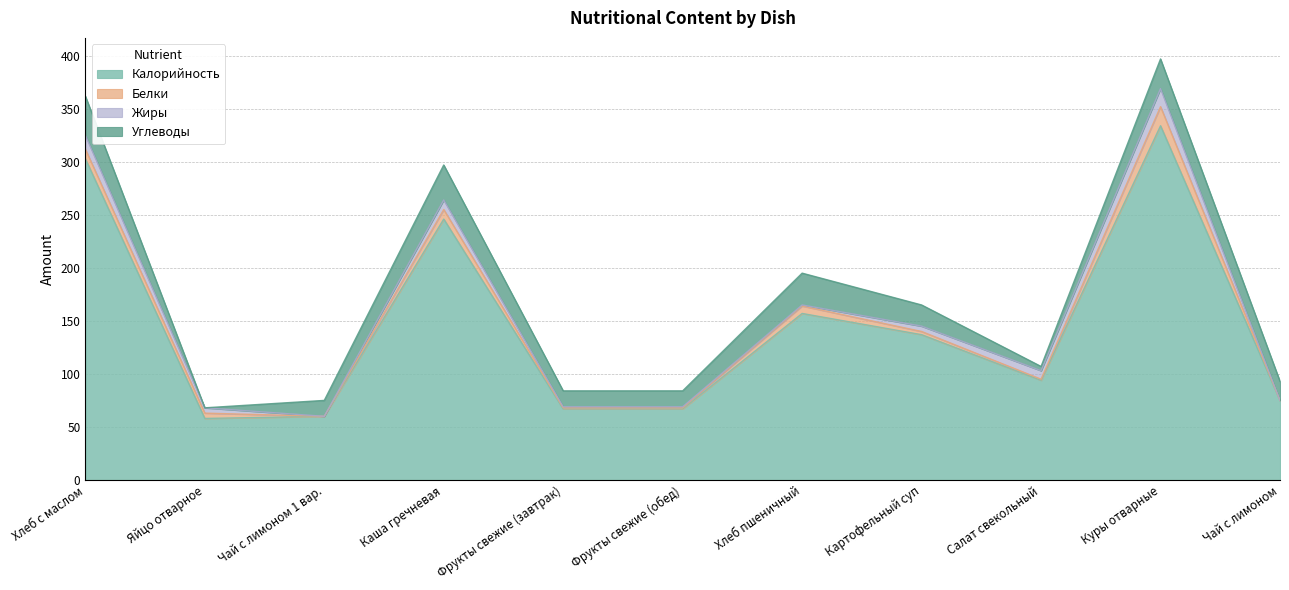

At which category is the sum across all series the highest?

Куры отварные